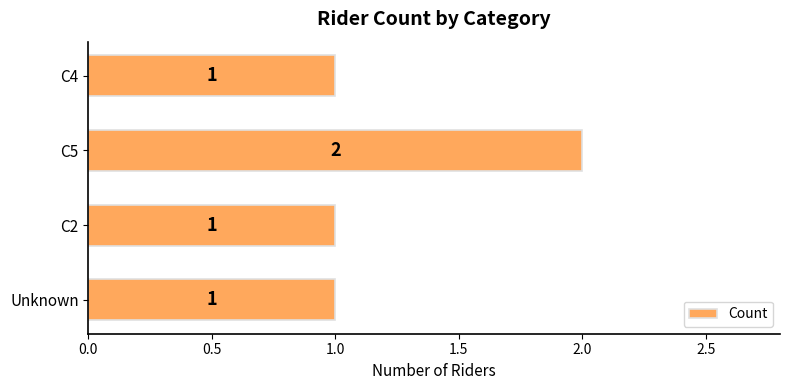

Is it true that the value at C5 is 3?

False